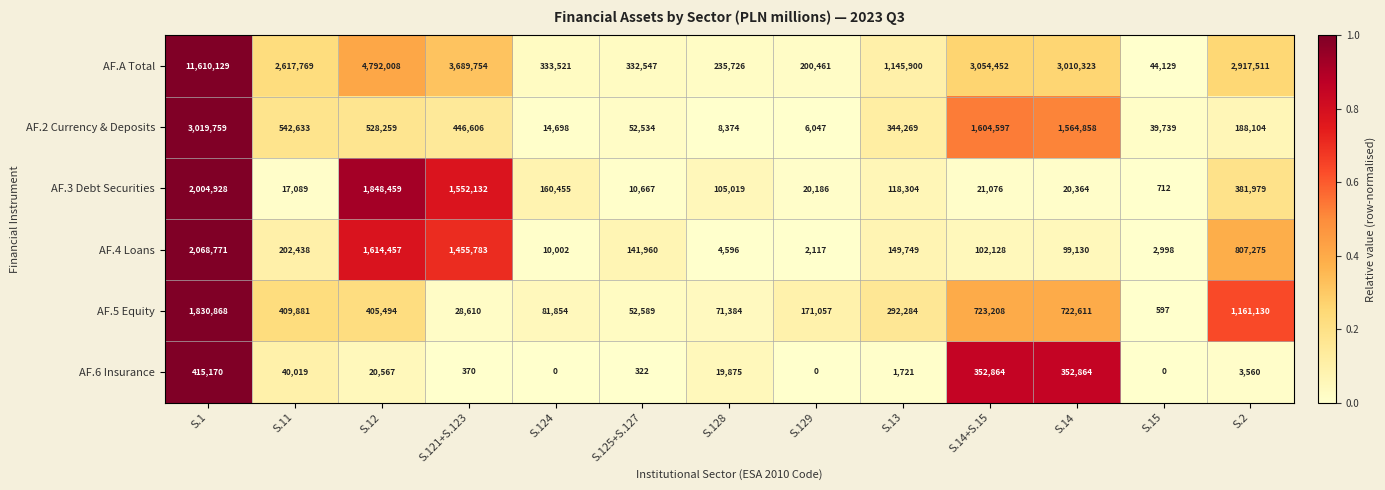

Rank the series by their maximum value, from lowest to highest.

AF.6 Insurance, AF.5 Equity, AF.3 Debt Securities, AF.4 Loans, AF.2 Currency & Deposits, AF.A Total